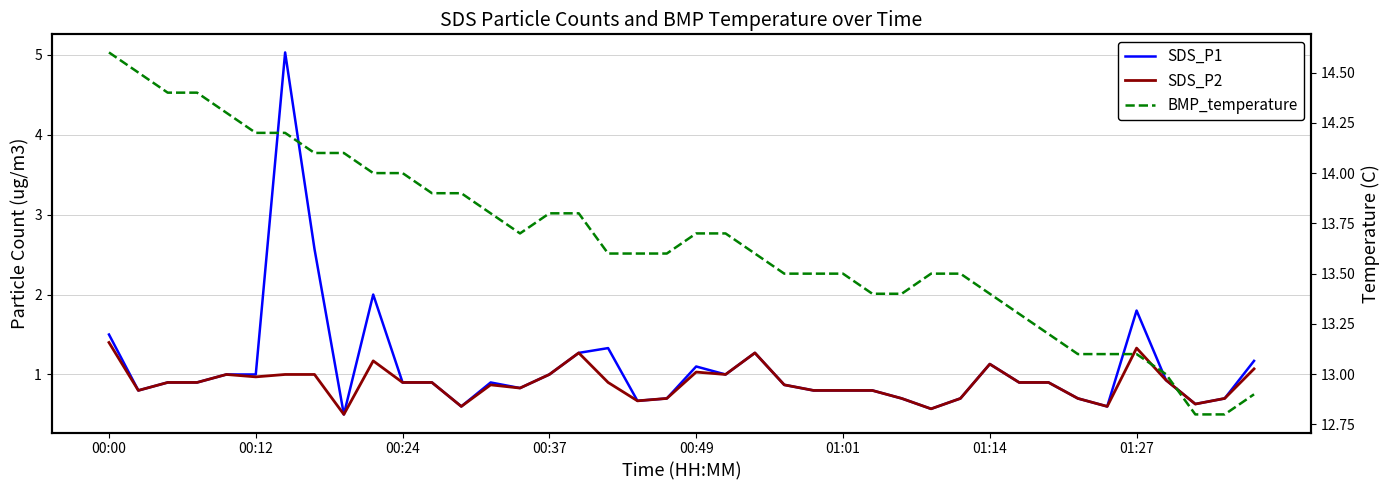

What is the difference between the SDS_P2 values at 32 and 25?

0.1